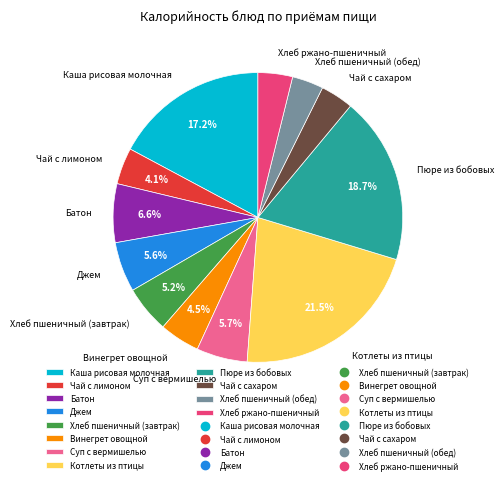

To the nearest percent, what is the combined percentage of Винегрет овощной and Чай с сахаром?

8%